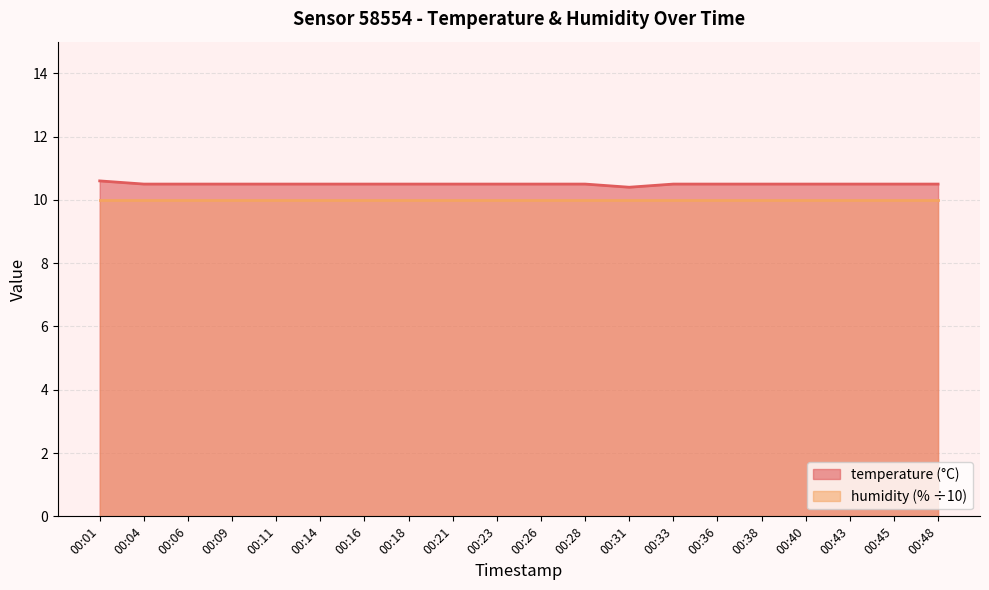

What is the maximum value shown in the chart?

10.6